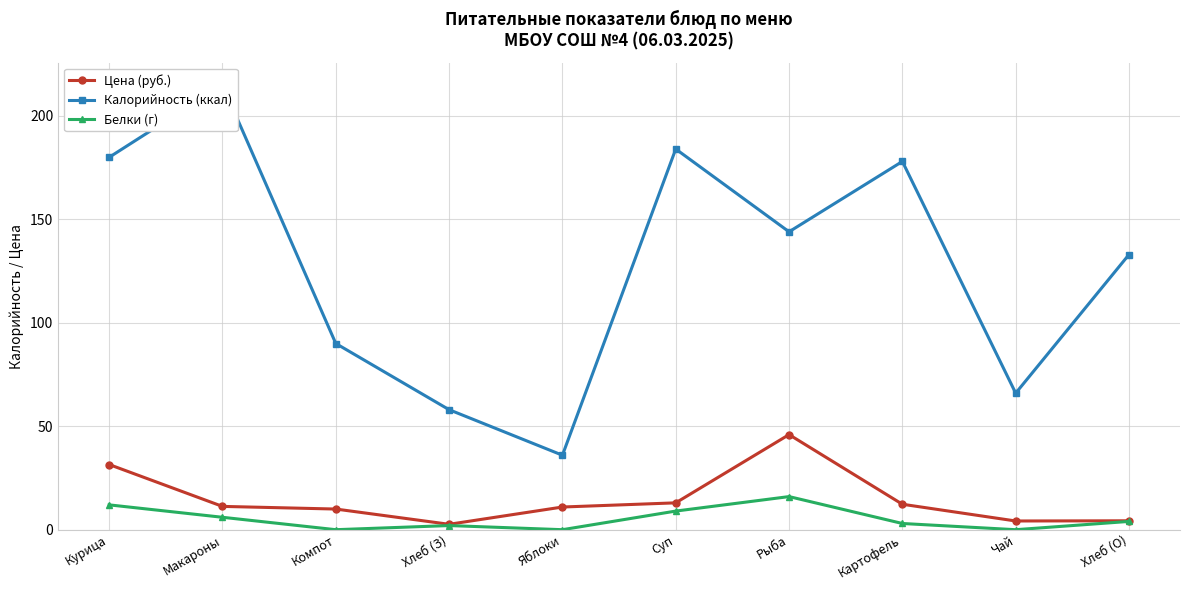

How many lines are shown in the chart?

3